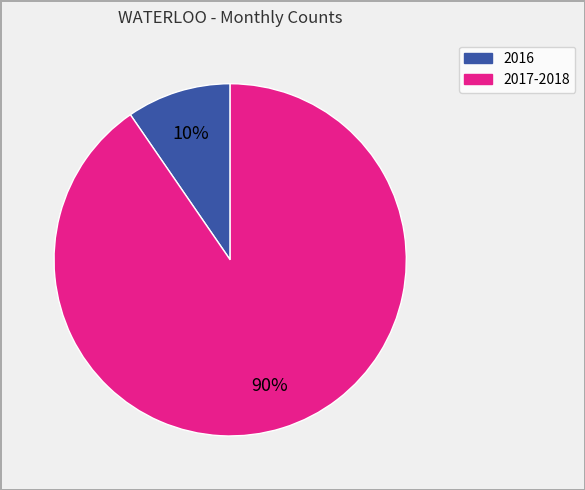

To the nearest percent, what is the average slice percentage?

50%